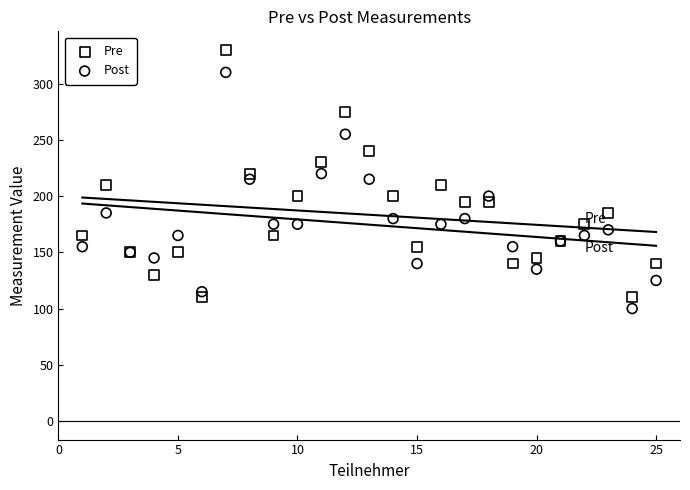

Which series contains the highest Y value?

Pre